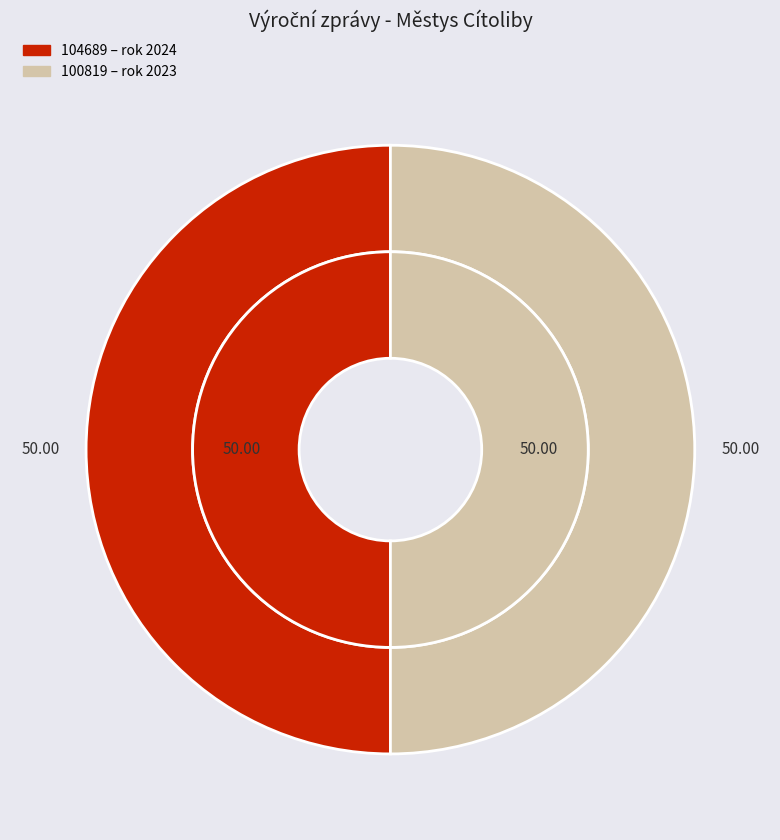

Is 104689 (2024) the majority of the pie?

No